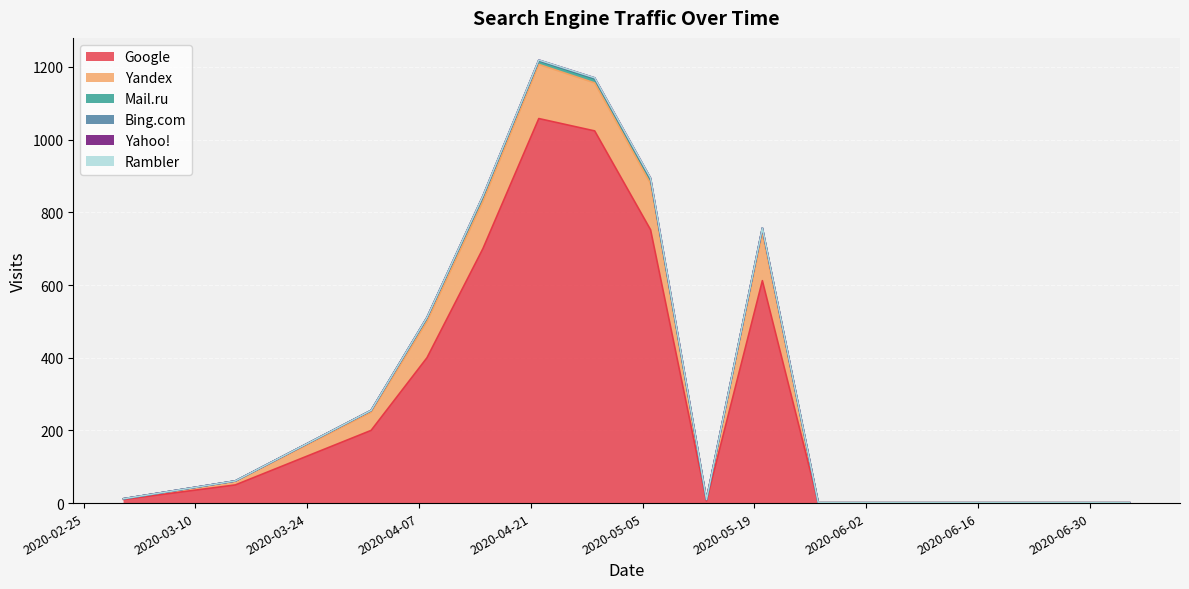

Which series has the widest spread of values?

Google